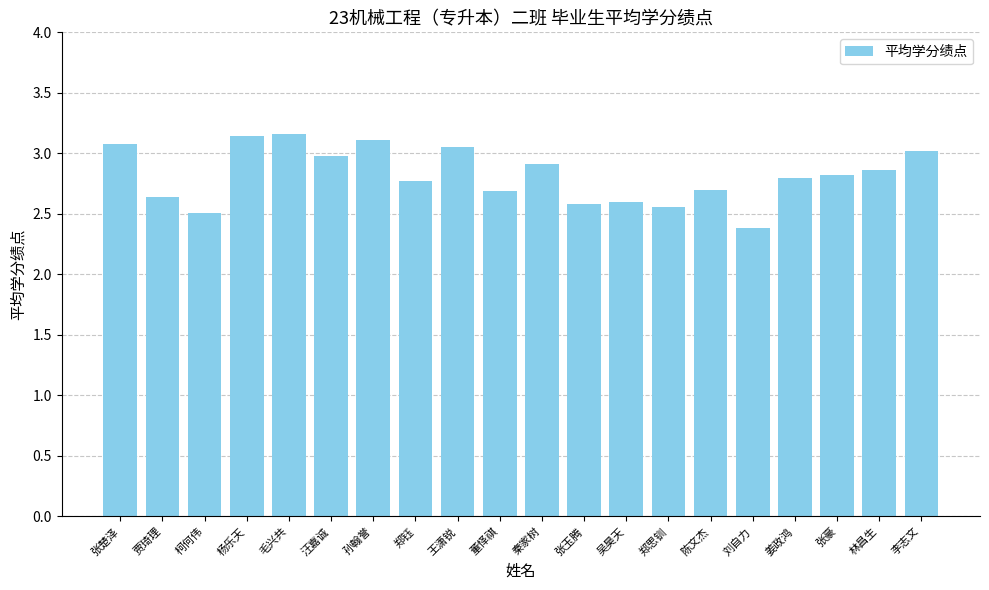

What is the ratio of the value at 杨乐天 to the value at 王潇锐?

1.0